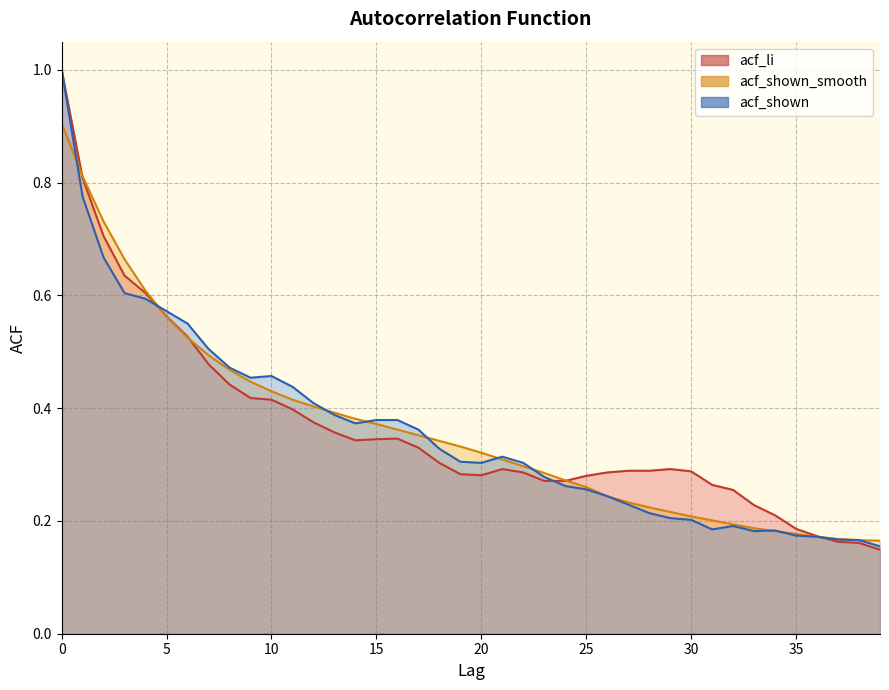

Rank the series at 28 from highest to lowest value.

acf_li, acf_shown_smooth, acf_shown